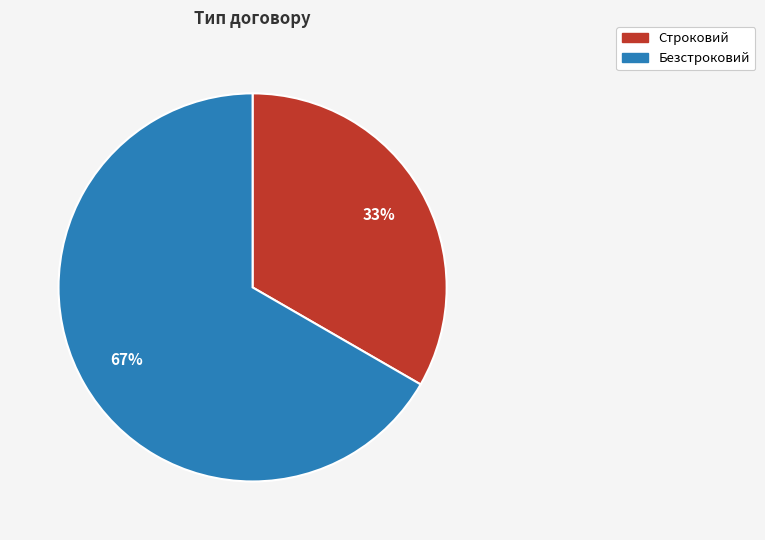

To the nearest percent, what is the average slice percentage?

50%